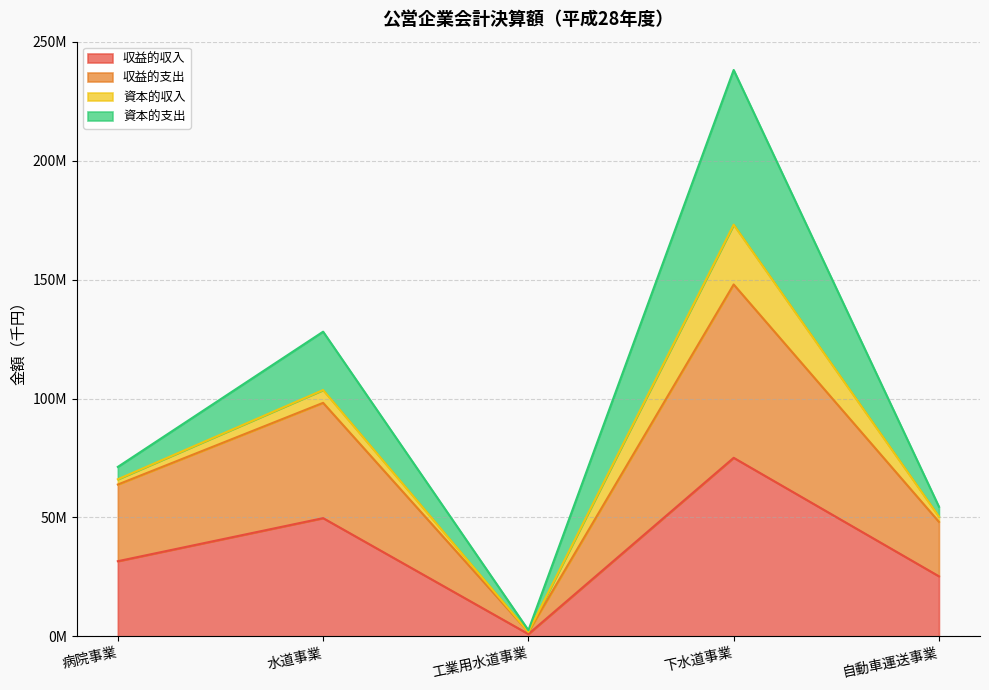

True or false: 収益的収入 and 収益的支出 intersect in this chart.

False